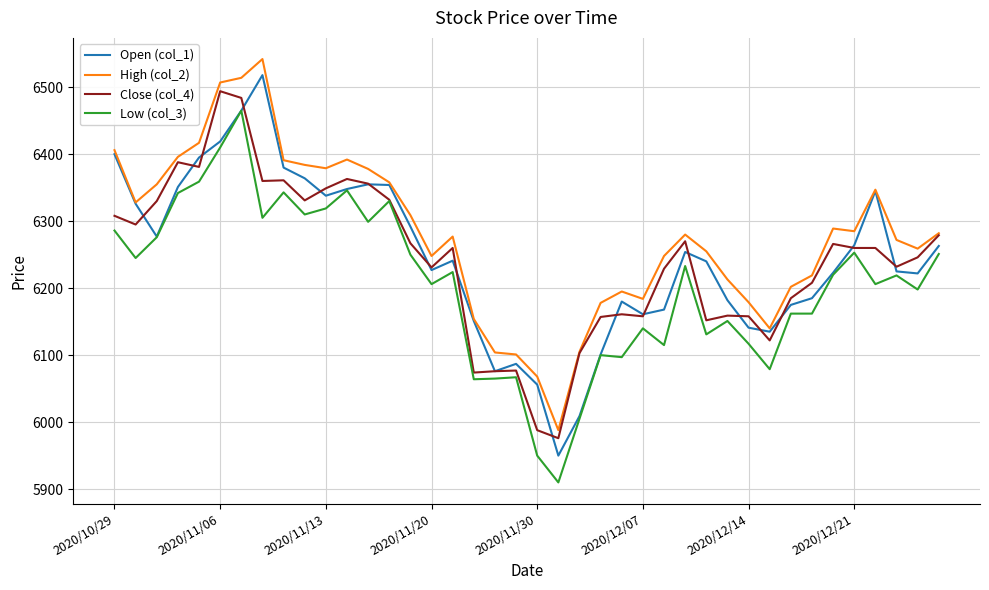

Which series has the largest range (max minus min)?

Open (col_1)